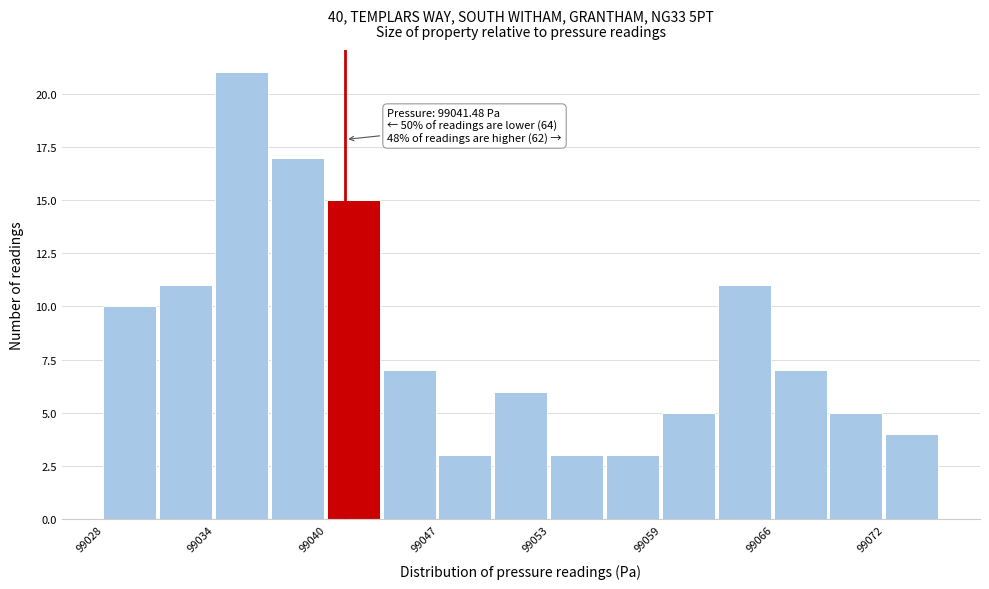

Read against the x-axis, roughly where is the centre of the tallest bar?

99036